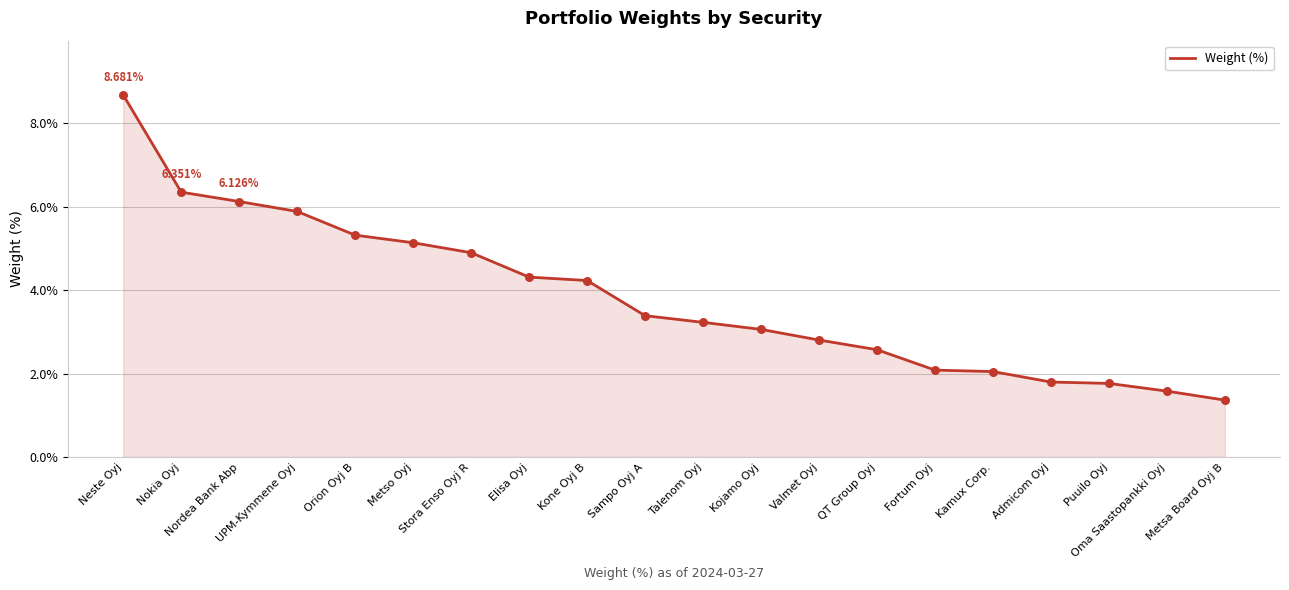

What is the change in value from Fortum Oyj to Metsa Board Oyj B?

-0.7